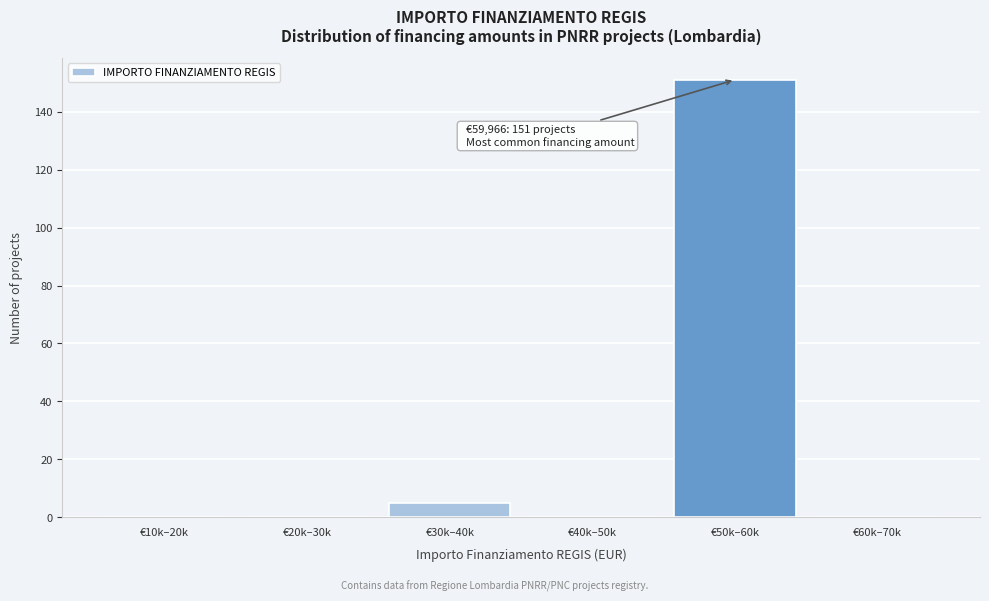

Reading left to right, transcribe all the data shown in this chart.

€10k–20k=0	€20k–30k=0	€30k–40k=5	€40k–50k=0	€50k–60k=151	€60k–70k=0